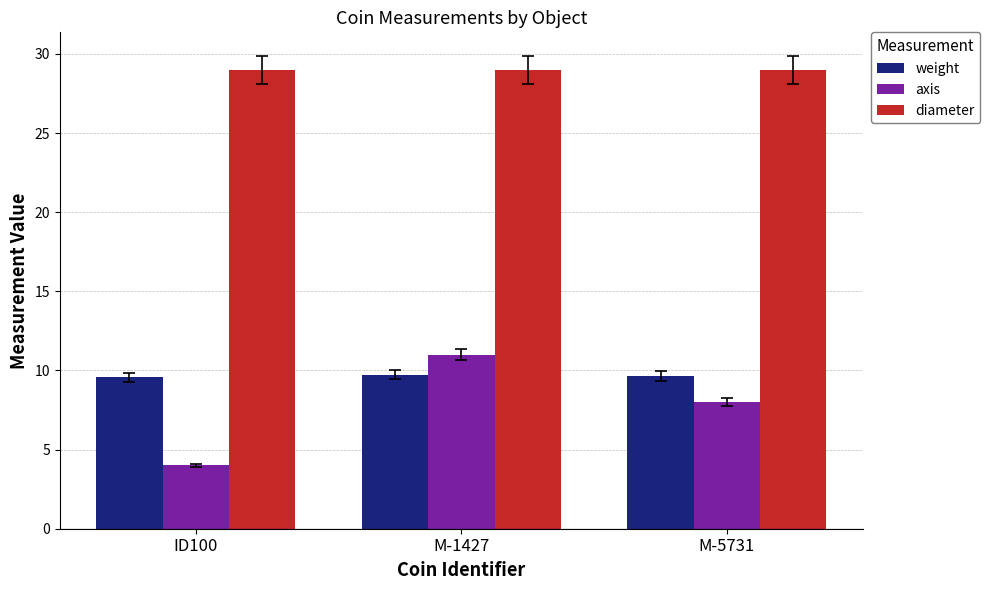

What are all the series names shown in the legend?

weight, axis, diameter